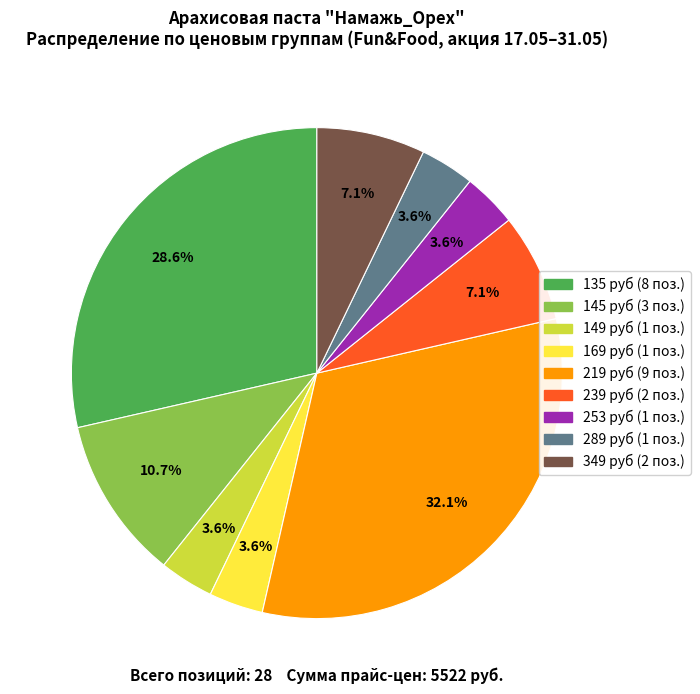

Does any single category account for the majority?

No